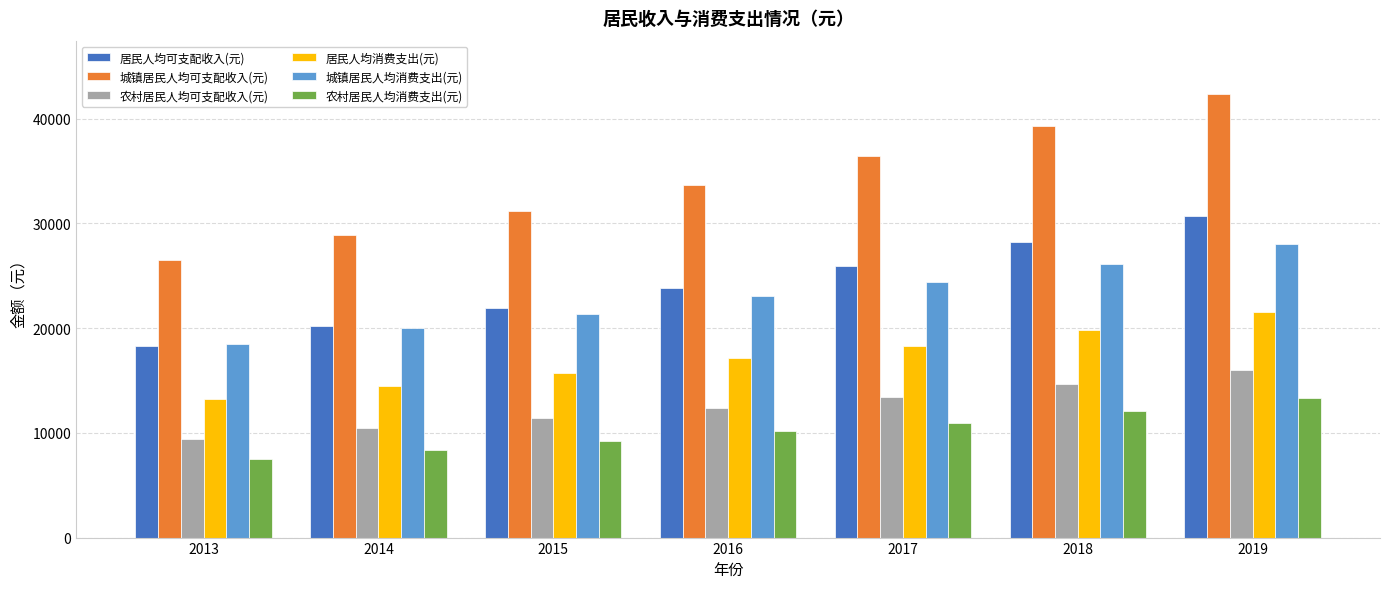

Rank the categories by 城镇居民人均消费支出(元) value from highest to lowest.

2019, 2018, 2017, 2016, 2015, 2014, 2013